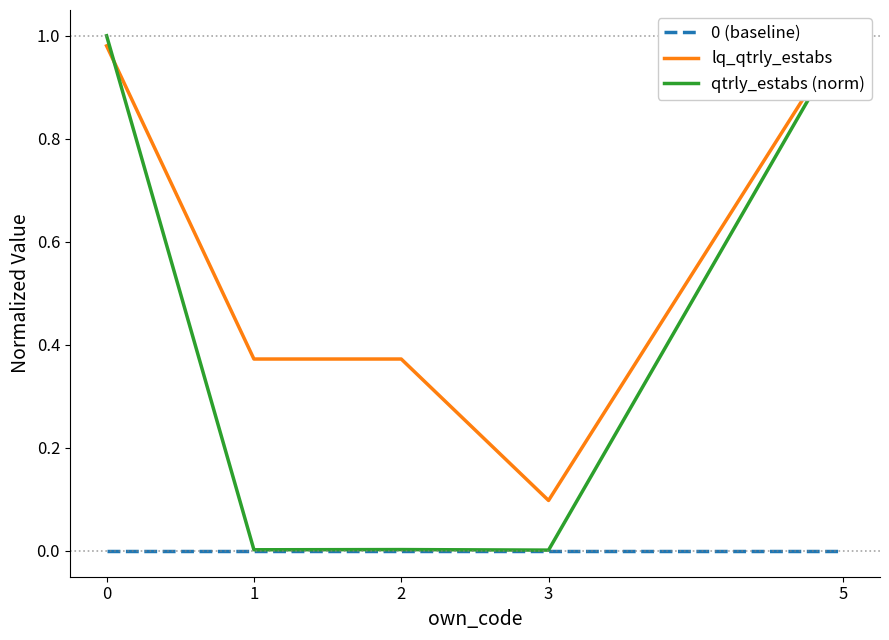

True or false: lq_qtrly_estabs has more than 0 interior local peaks.

False